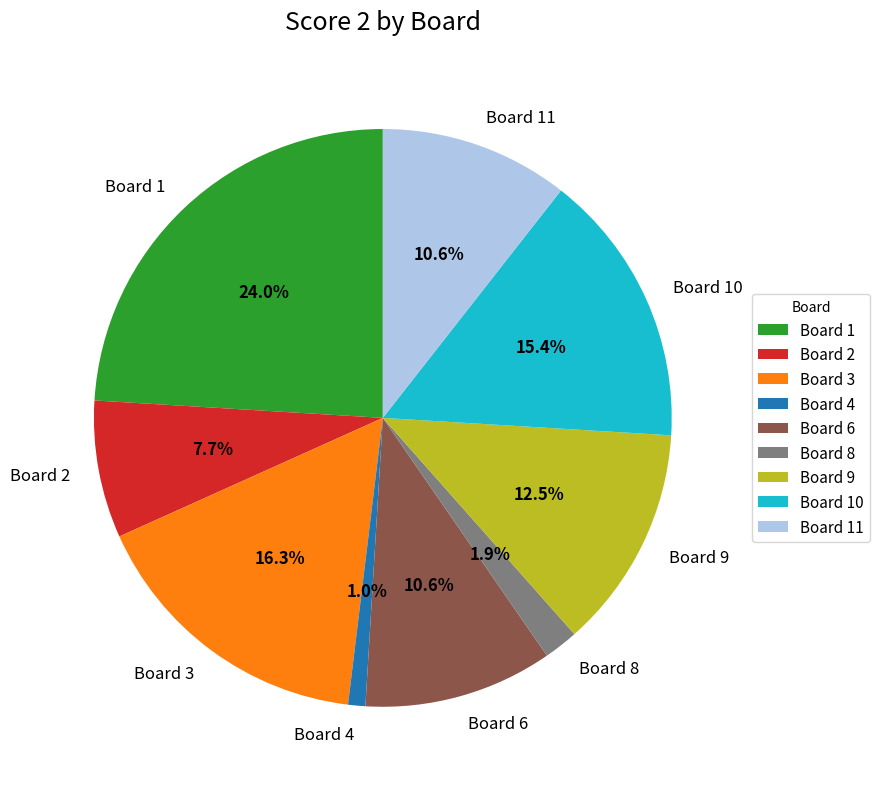

Which slice is the largest?

Board 1